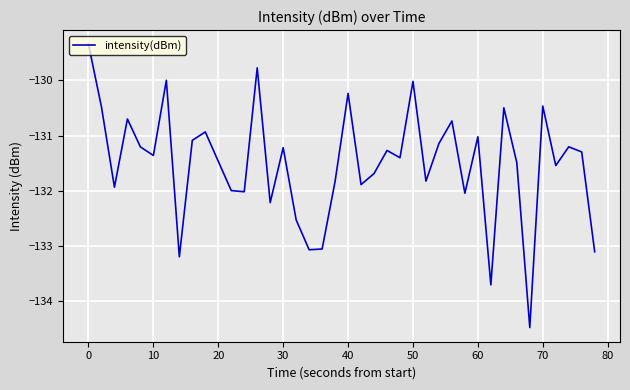

Does the chart display data point markers on the line(s)?

No